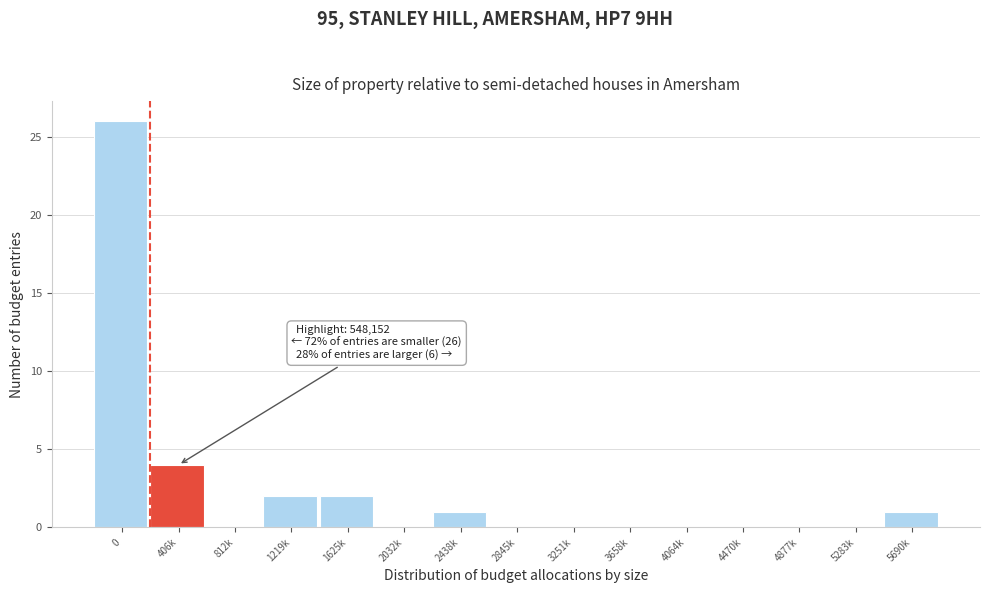

Reading right to left, extract all data points from this chart.

5690k=1	5283k=0	4877k=0	4470k=0	4064k=0	3658k=0	3251k=0	2845k=0	2438k=1	2032k=0	1625k=2	1219k=2	812k=0	406k=4	0=26